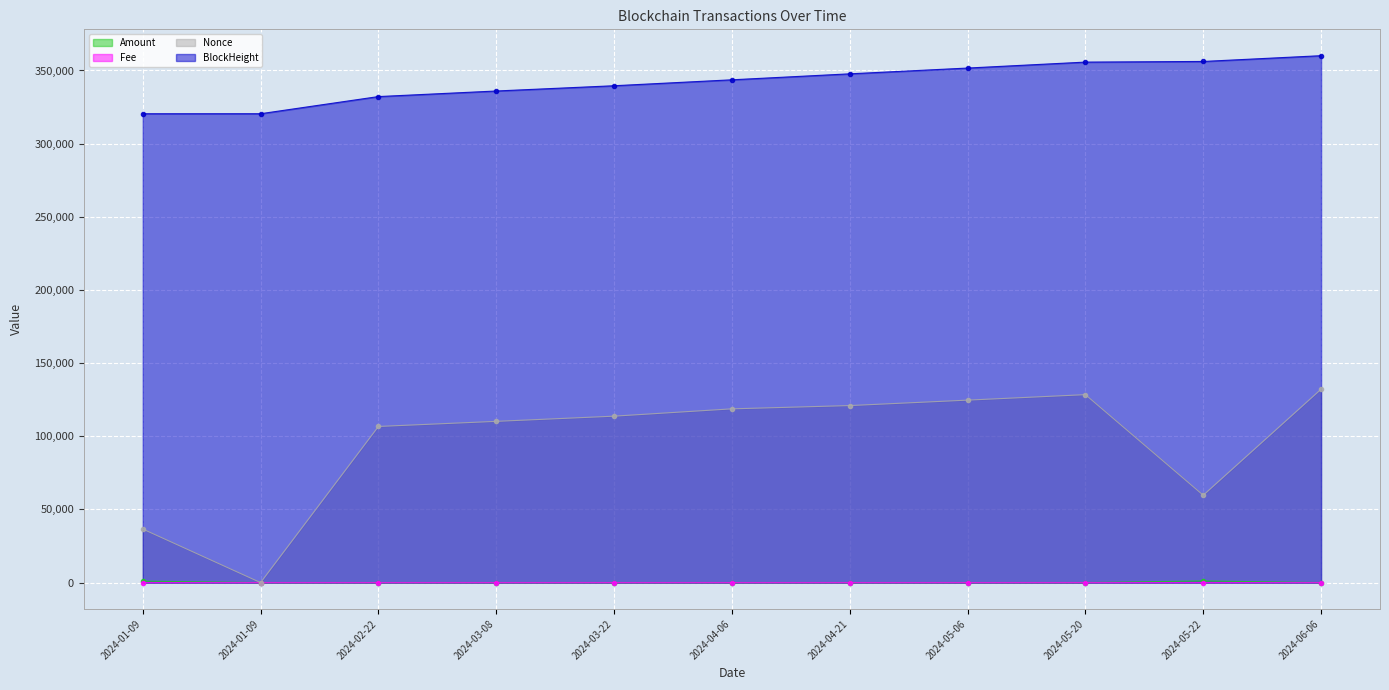

What is the difference between the Nonce values at 2024-06-06 and 2024-05-06?

7478.0